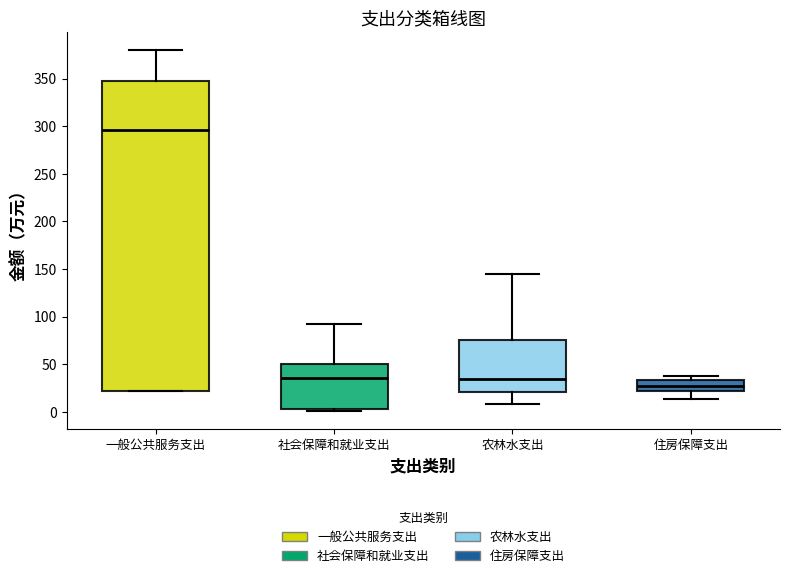

Reading left to right, transcribe this box plot: for each box, give where its median line is, the range the box spans, and where its two whiskers end, as read against the y-axis. The values are not printed on the chart, so give them approximately, as read against the axis.

一般公共服务支出: median 295, box 20 to 350, whiskers 20 to 380
社会保障和就业支出: median 35, box 5 to 50, whiskers 0 to 90
农林水支出: median 35, box 20 to 75, whiskers 10 to 145
住房保障支出: median 30, box 20 to 35, whiskers 15 to 40